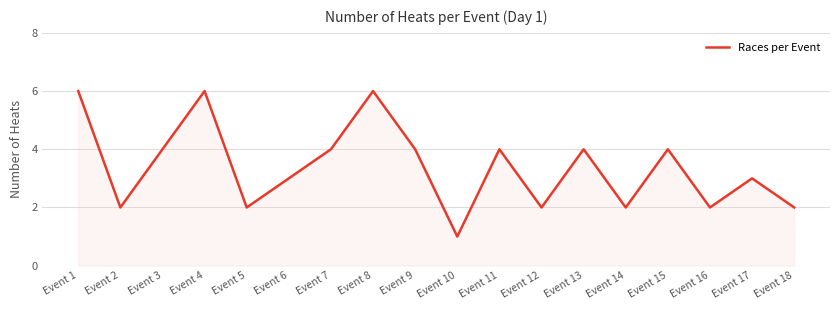

Approximately how many times larger is the value at Event 11 compared to Event 5?

2.0